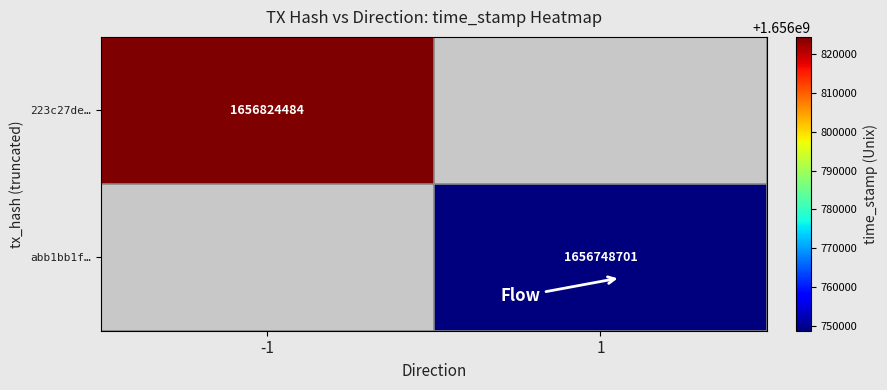

True or false: abb1bb1f… has a value of 1656748701 at 1.

True